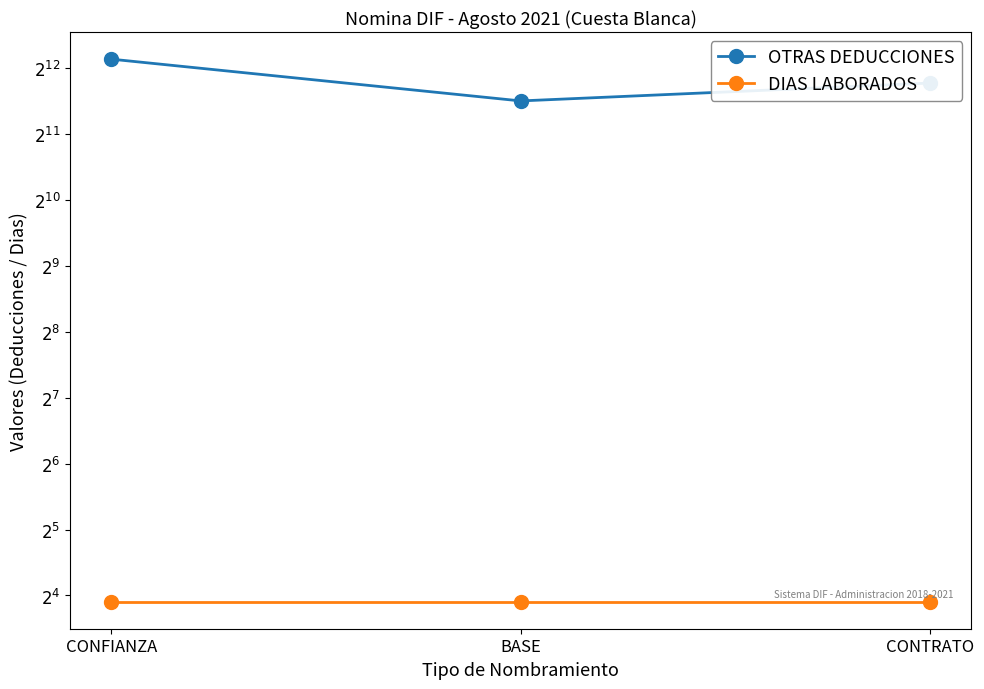

At which label does OTRAS DEDUCCIONES reach its peak?

CONFIANZA